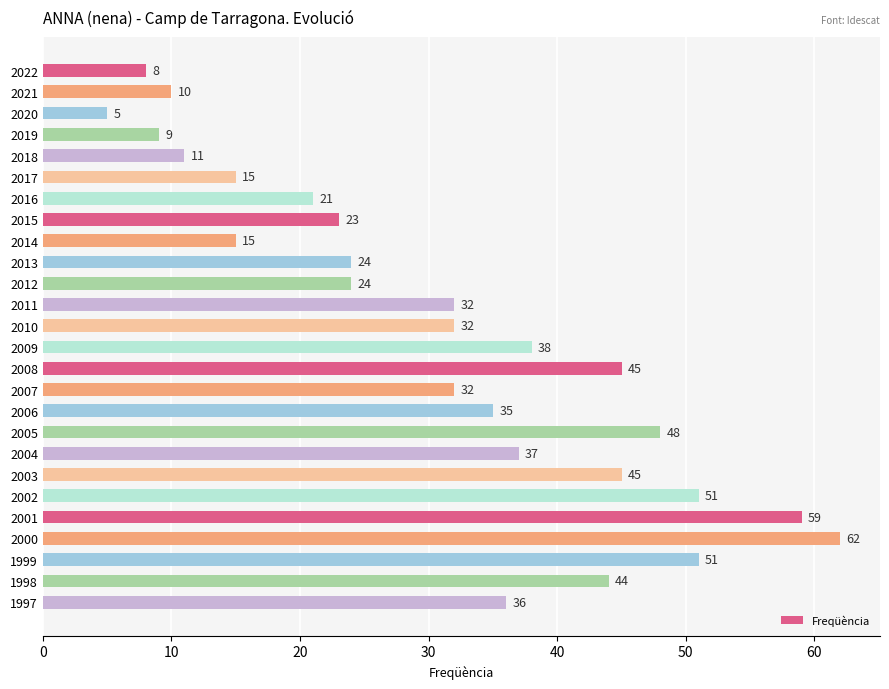

Count the number of data series in this chart.

1